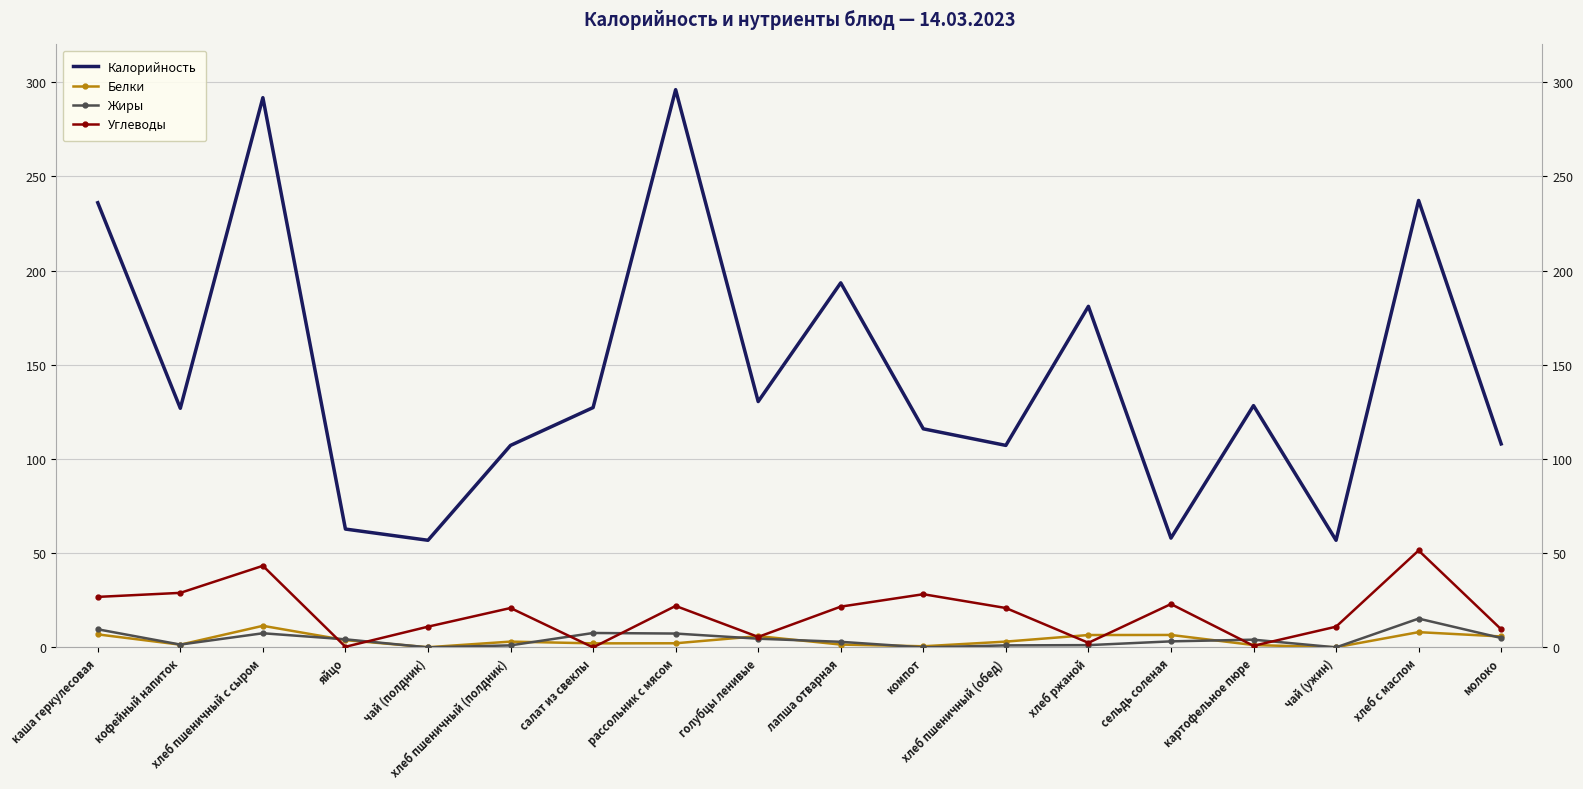

What is the difference between the maximum and second lowest values in the Жиры series?

15.3